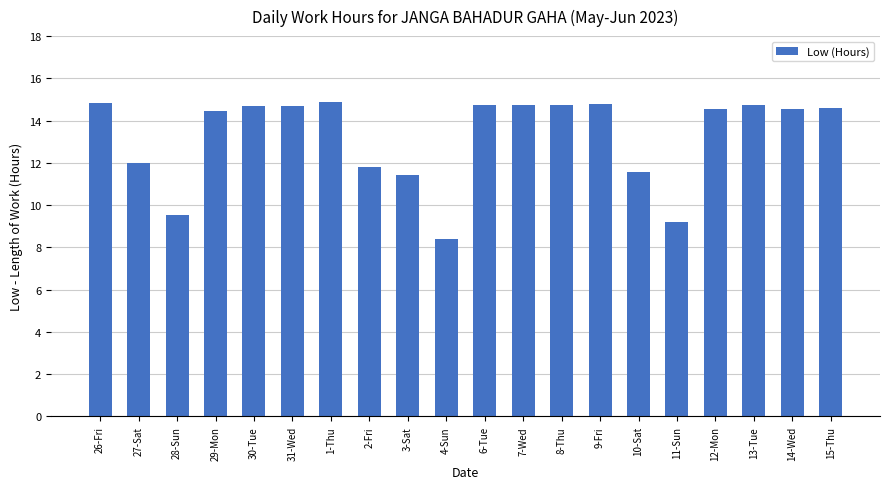

What is the average value?

13.2